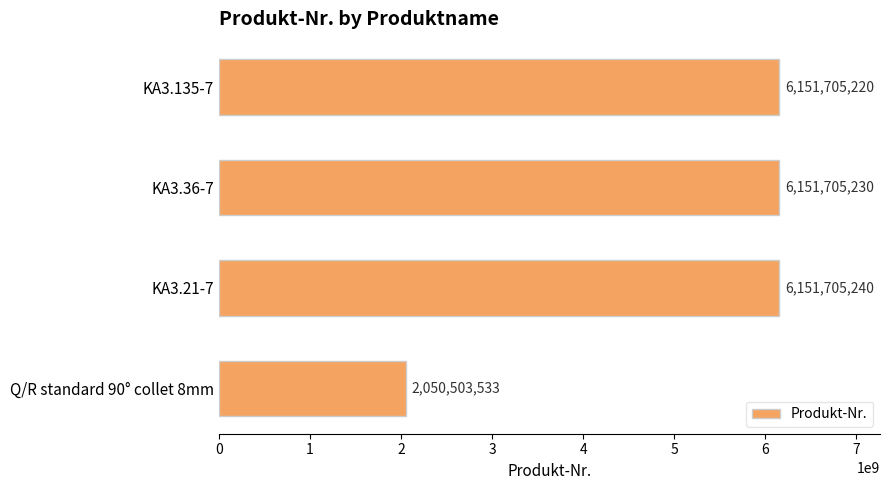

List the labels in order of value, largest first.

KA3.21-7, KA3.36-7, KA3.135-7, Q/R standard 90° collet 8mm